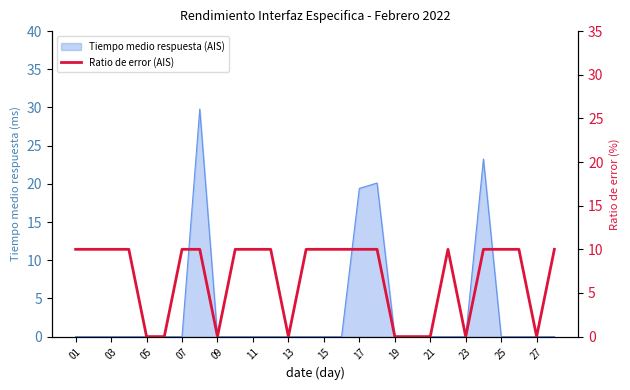

The value at 27 is 0. True or false?

True